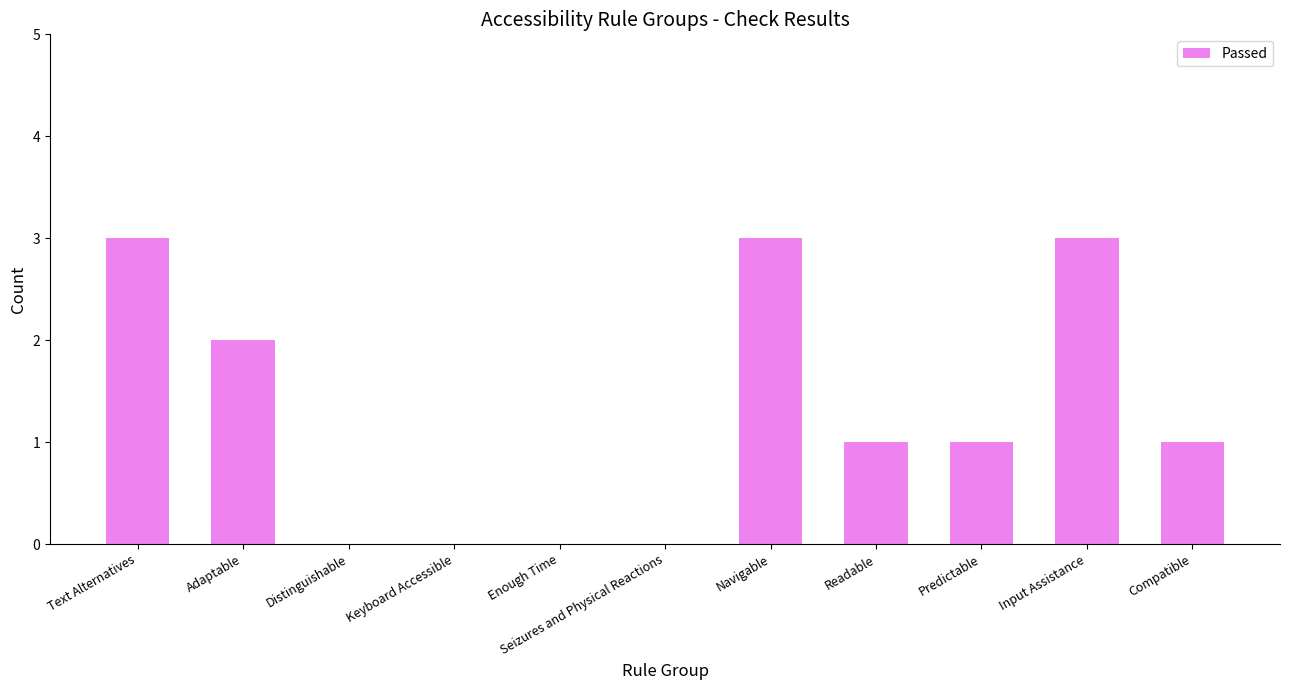

True or false: the data shows 2 at Input Assistance.

False